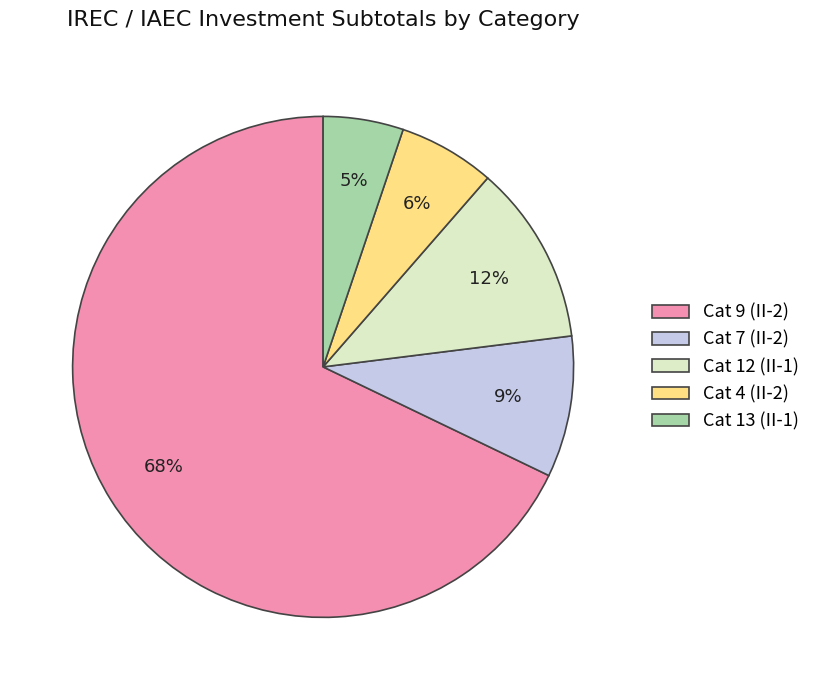

What is the largest slice in the pie chart?

Cat 9 (II-2)